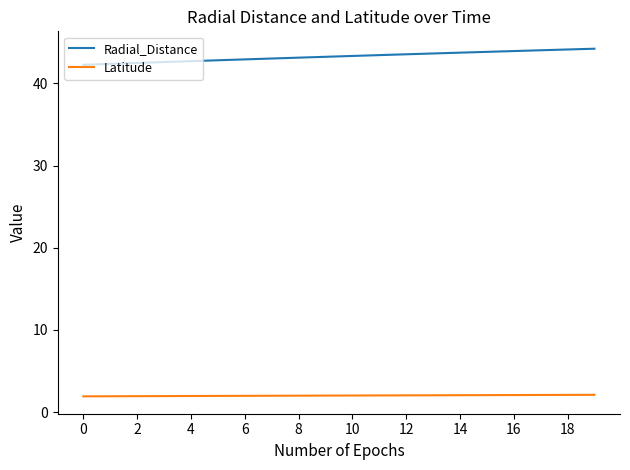

True or false: Radial_Distance and Latitude intersect in this chart.

False